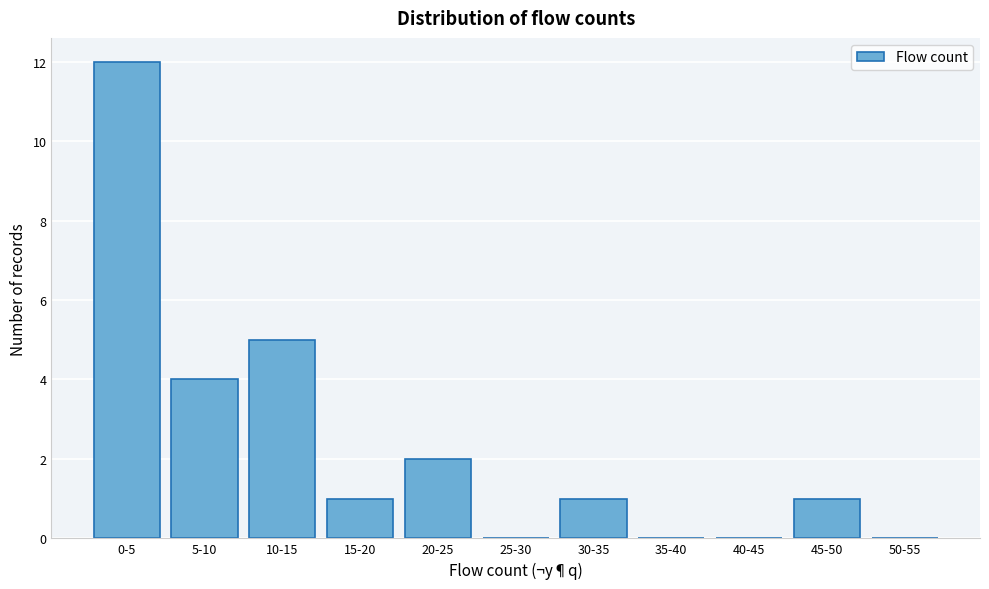

Reading left to right, what are all the values shown in this chart?

0-5=12	5-10=4	10-15=5	15-20=1	20-25=2	25-30=0	30-35=1	35-40=0	40-45=0	45-50=1	50-55=0